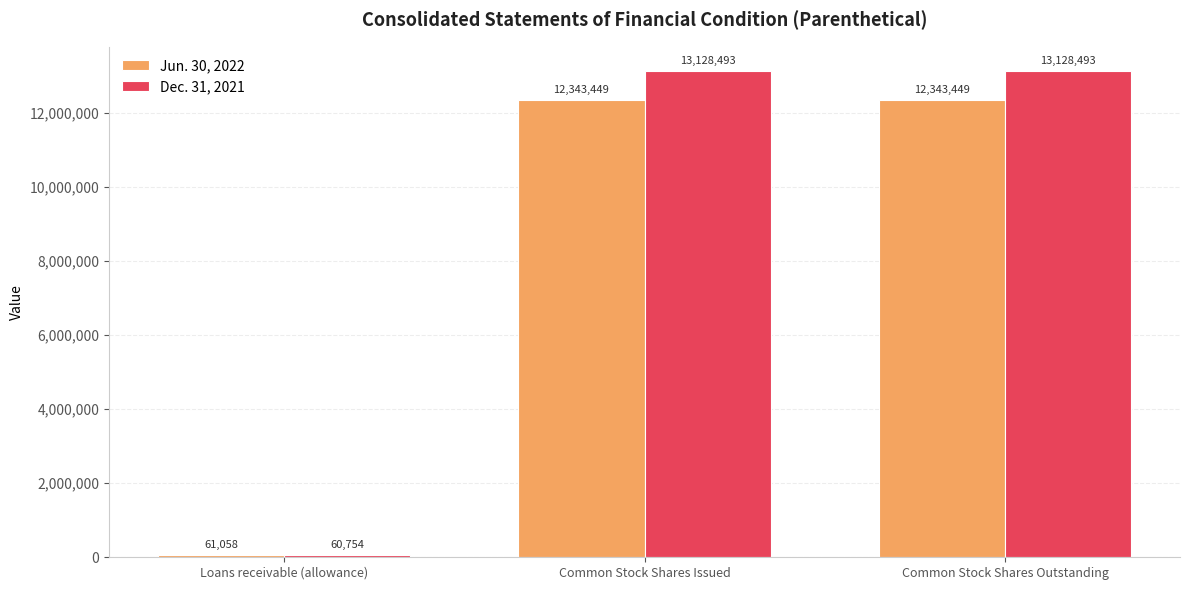

How many groups of bars are there?

3